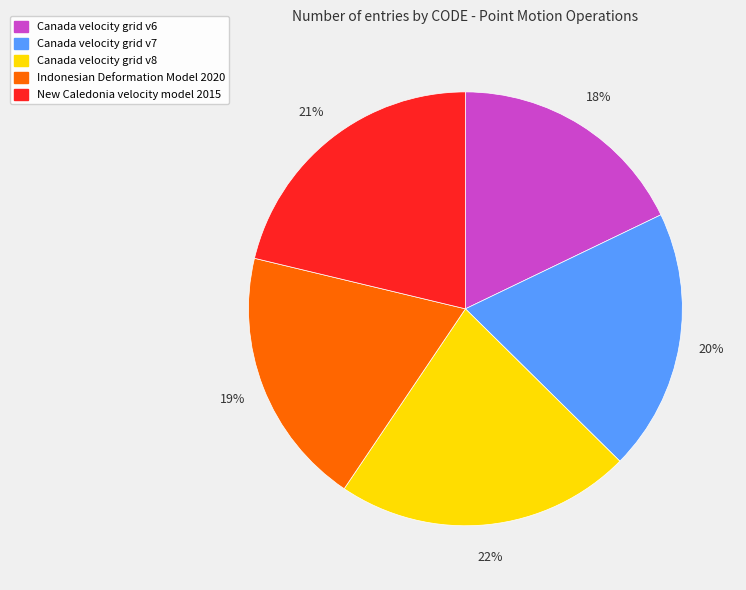

Do Canada velocity grid v6 and Indonesian Deformation Model 2020 together represent more than half of the pie?

No